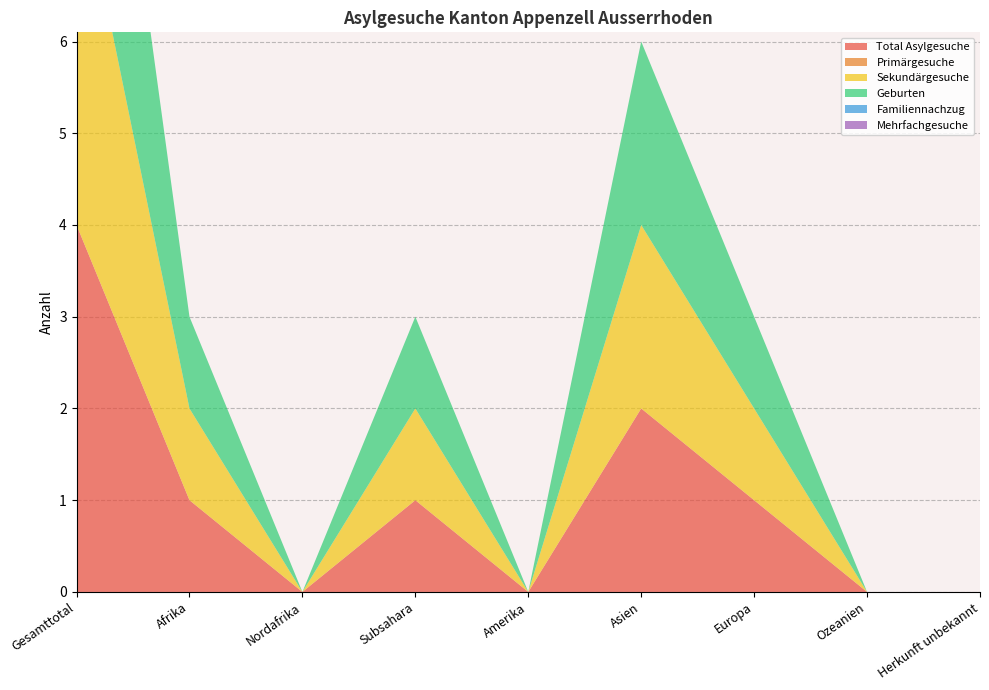

Reading left to right, transcribe all the data shown in this chart.

Total Asylgesuche: Gesamttotal=4	Afrika=1	Nordafrika=0	Subsahara=1	Amerika=0	Asien=2	Europa=1	Ozeanien=0	Herkunft unbekannt=0
Primärgesuche: Gesamttotal=0	Afrika=0	Nordafrika=0	Subsahara=0	Amerika=0	Asien=0	Europa=0	Ozeanien=0	Herkunft unbekannt=0
Sekundärgesuche: Gesamttotal=4	Afrika=1	Nordafrika=0	Subsahara=1	Amerika=0	Asien=2	Europa=1	Ozeanien=0	Herkunft unbekannt=0
Geburten: Gesamttotal=4	Afrika=1	Nordafrika=0	Subsahara=1	Amerika=0	Asien=2	Europa=1	Ozeanien=0	Herkunft unbekannt=0
Familiennachzug: Gesamttotal=0	Afrika=0	Nordafrika=0	Subsahara=0	Amerika=0	Asien=0	Europa=0	Ozeanien=0	Herkunft unbekannt=0
Mehrfachgesuche: Gesamttotal=0	Afrika=0	Nordafrika=0	Subsahara=0	Amerika=0	Asien=0	Europa=0	Ozeanien=0	Herkunft unbekannt=0